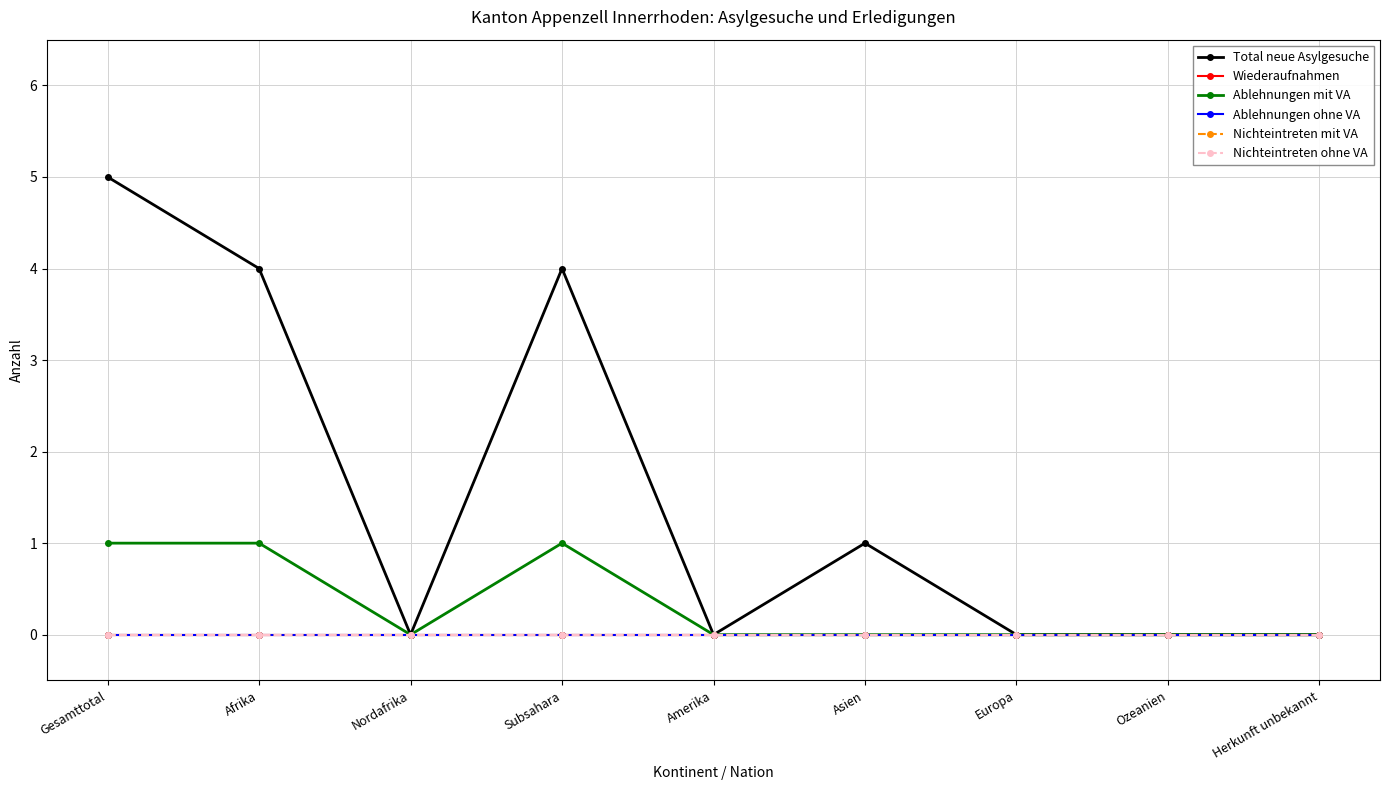

Does the chart have visible grid lines?

Yes